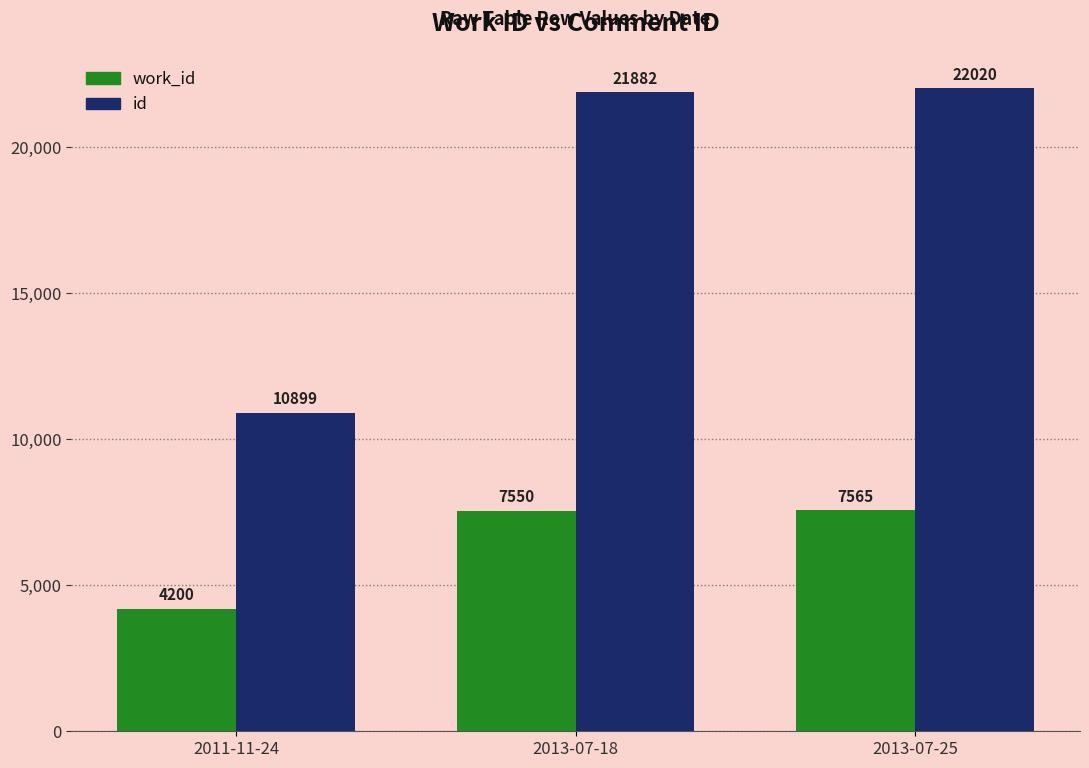

At which label is id closest to 16459?

2013-07-18